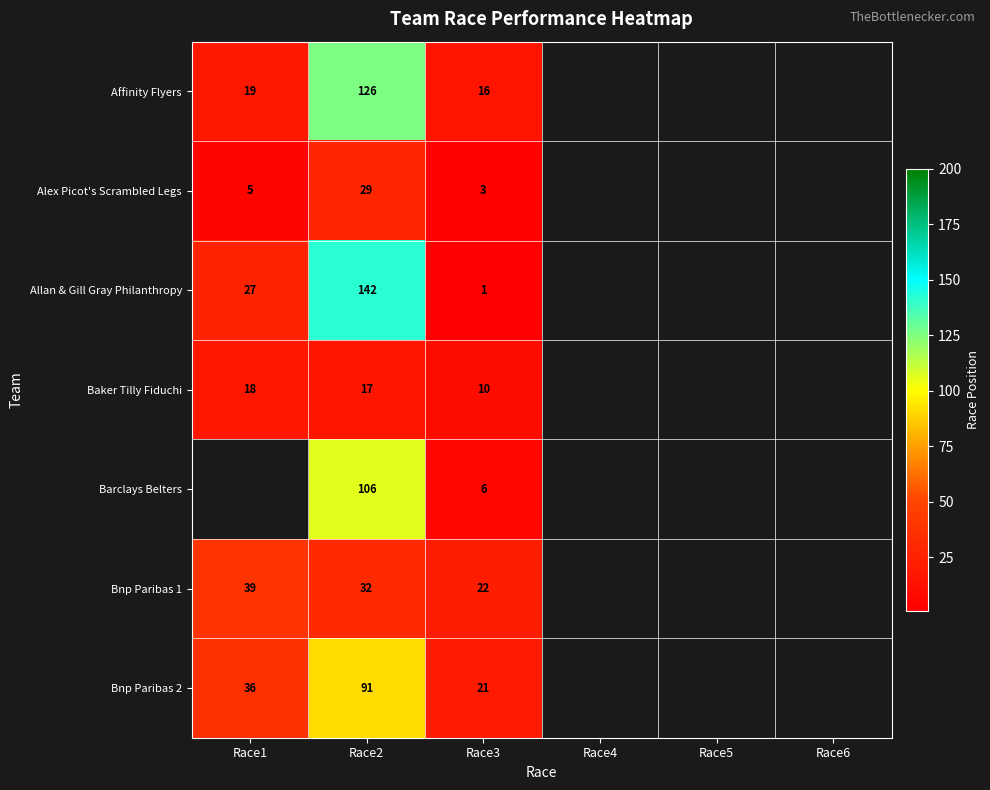

The Allan & Gill Gray Philanthropy series shows 142 at Race2. True or false?

True